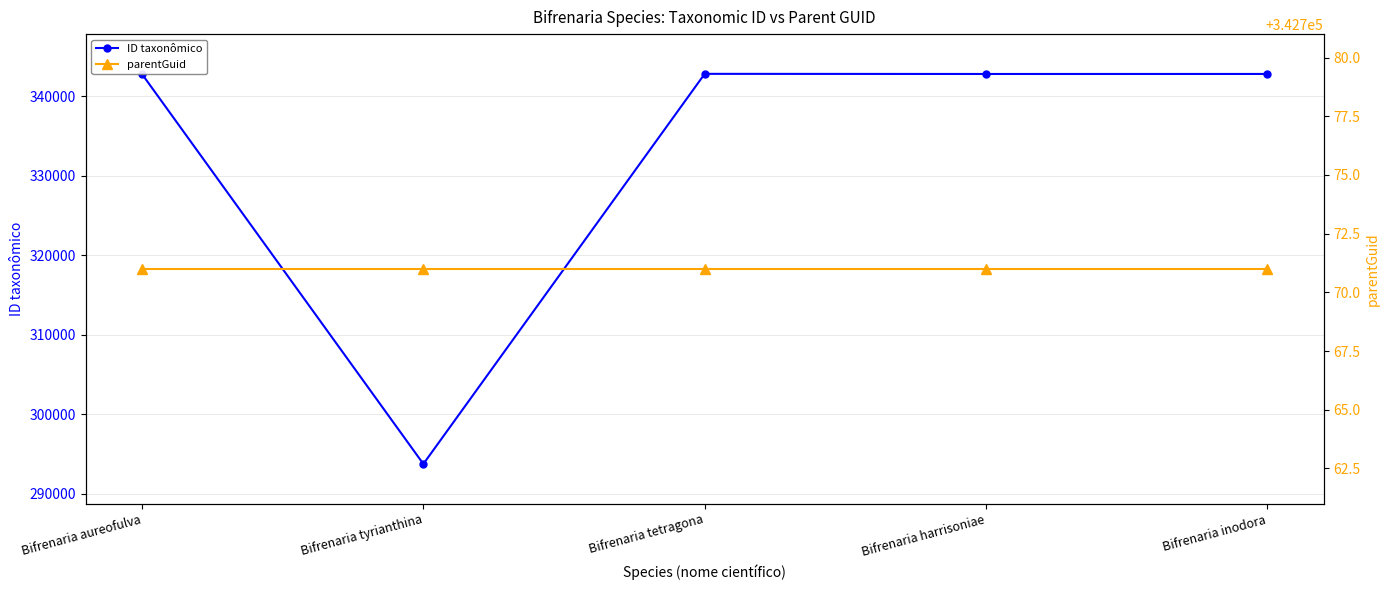

How many categories are shown in the chart?

5